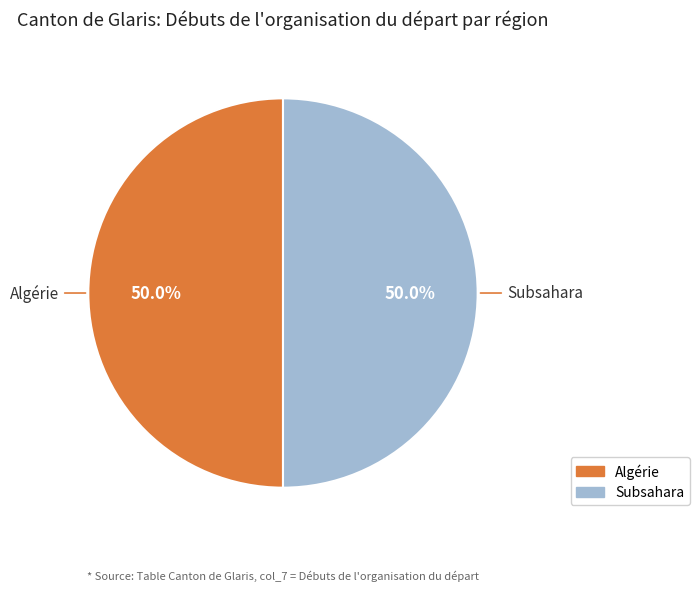

How many segments does this pie chart have?

2